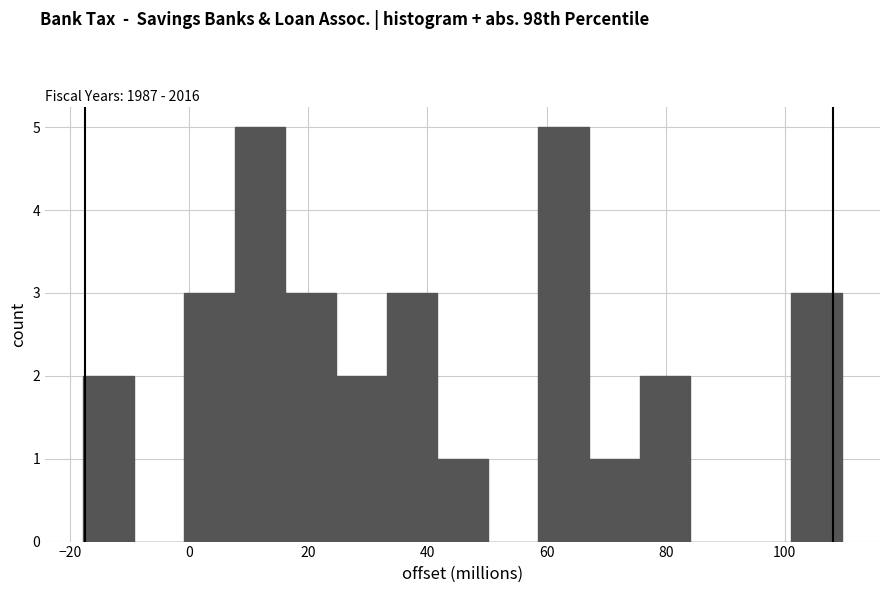

Reading left to right, transcribe this chart: for each bar, give the range it covers on the x-axis and its height. Neither the bar edges nor the heights are printed on the chart, so give them approximately, as read against the axes.

-18 to -10: 2
-10 to 0: 0
0 to 8: 3
8 to 16: 5
16 to 24: 3
24 to 34: 2
34 to 42: 3
42 to 50: 1
50 to 58: 0
58 to 68: 5
68 to 76: 1
76 to 84: 2
84 to 92: 0
92 to 102: 0
102 to 110: 3